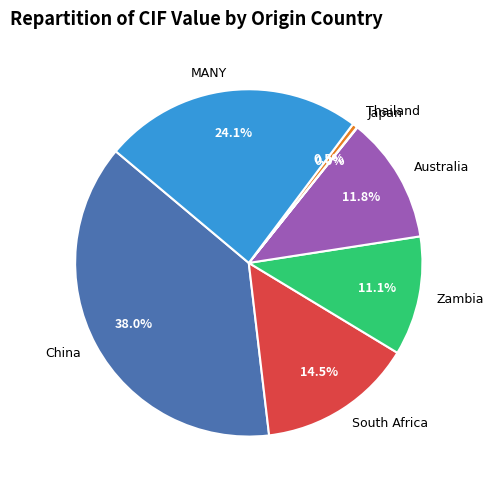

Between Zambia and Thailand, which is larger?

Zambia